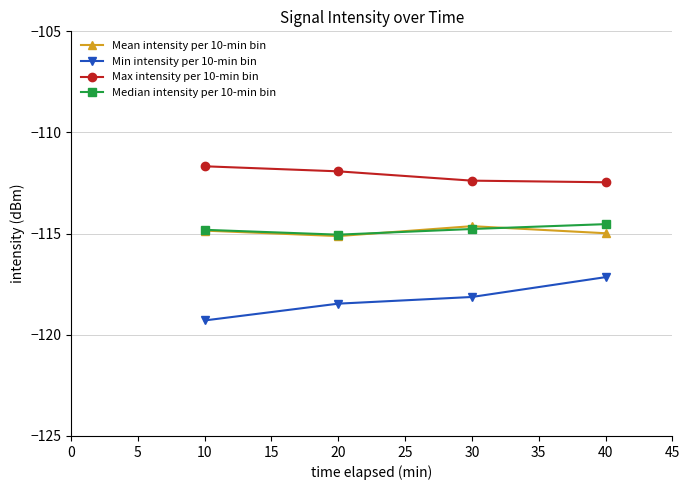

True or false: Min intensity per 10-min bin has a value of -118.5 at 20.

True